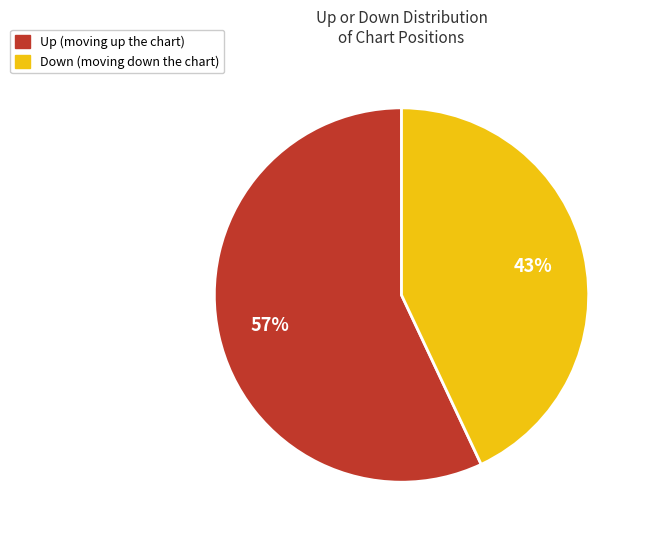

How many segments does this pie chart have?

2